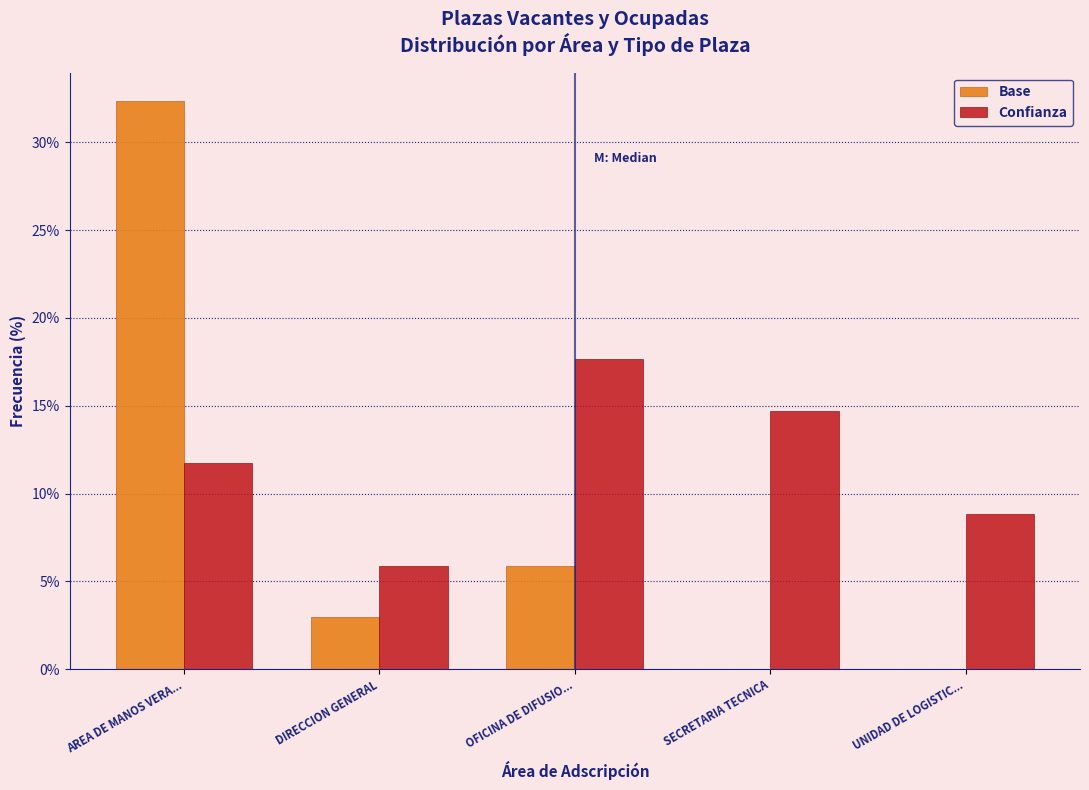

Reading left to right, extract all data points from this chart.

Base: AREA DE MANOS VERA...=32.4	DIRECCION GENERAL=2.9	OFICINA DE DIFUSIO...=5.9	SECRETARIA TECNICA=0.0	UNIDAD DE LOGISTIC...=0.0
Confianza: AREA DE MANOS VERA...=11.8	DIRECCION GENERAL=5.9	OFICINA DE DIFUSIO...=17.6	SECRETARIA TECNICA=14.7	UNIDAD DE LOGISTIC...=8.8